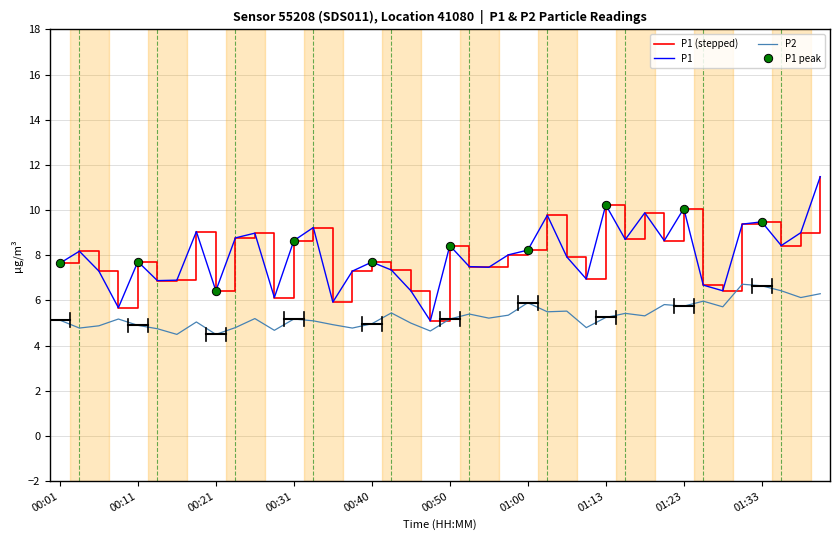

True or false: P2 and P1 intersect in this chart.

False